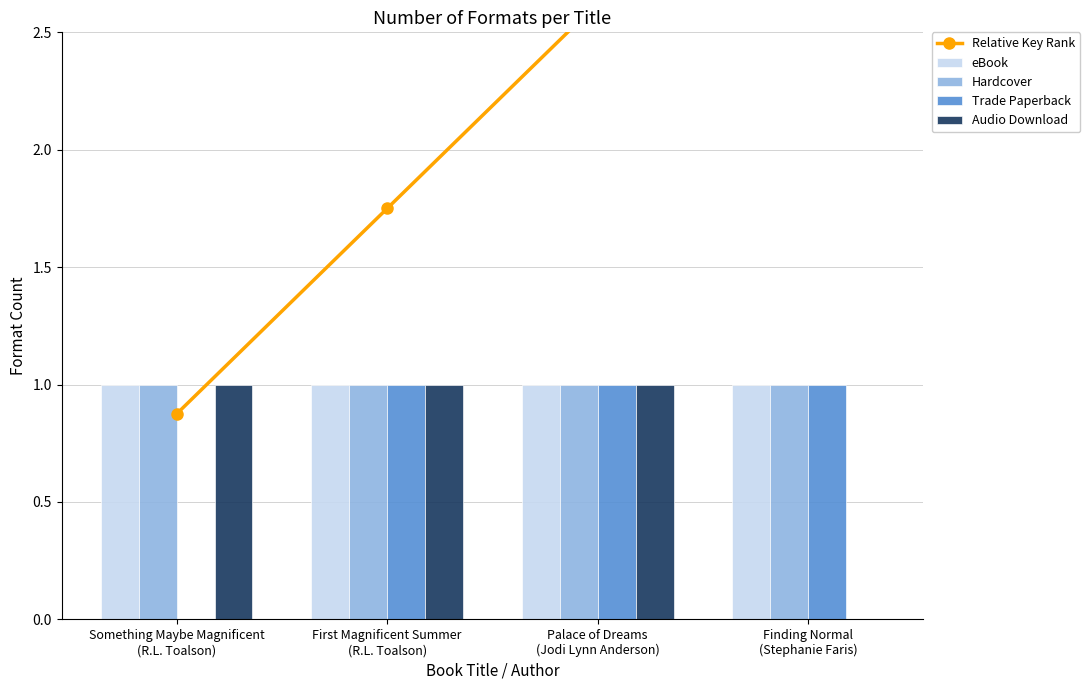

Which category has the highest value in the eBook series?

Something Maybe Magnificent
(R.L. Toalson)